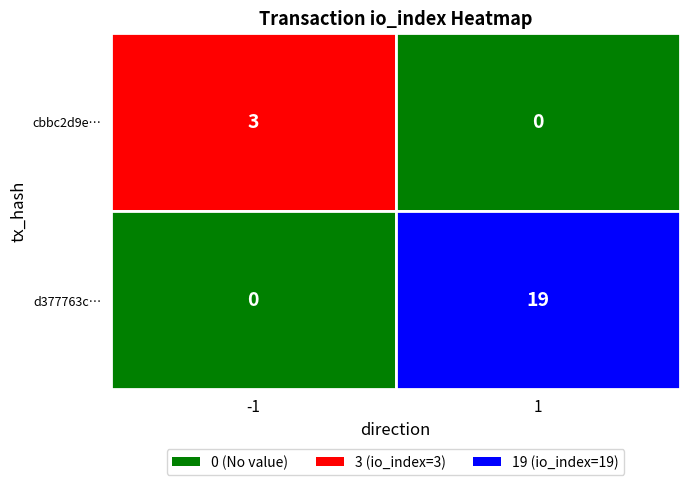

How many data points does each series have?

2